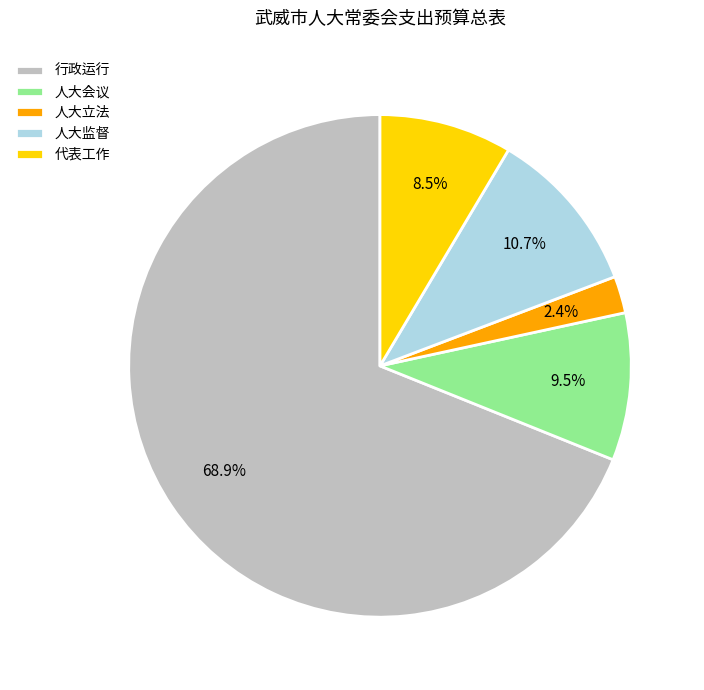

Is 人大监督 the majority of the pie?

No